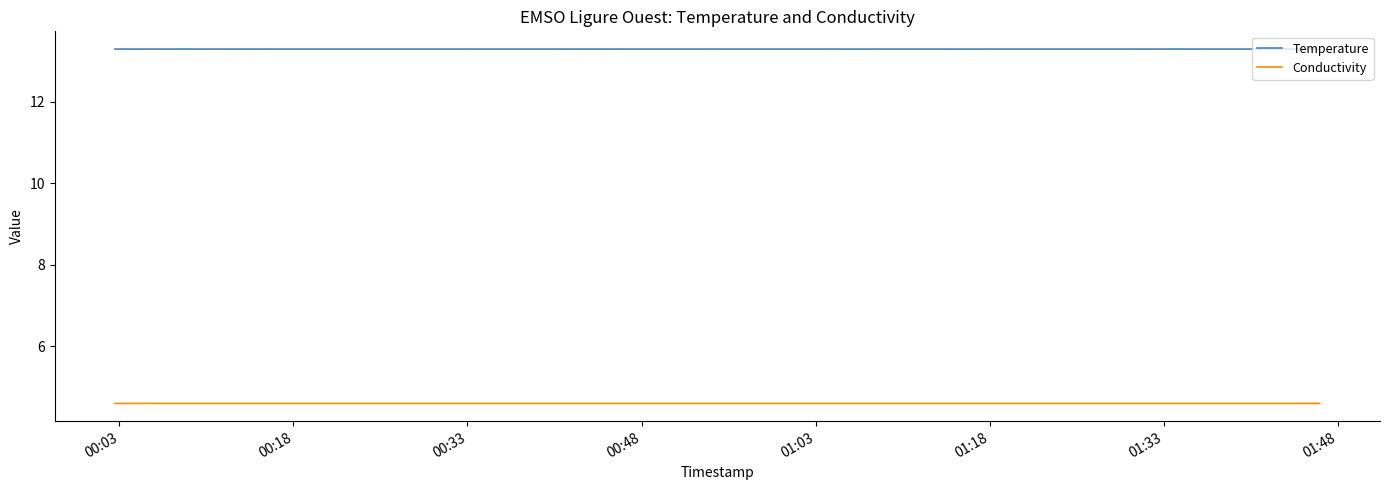

Is this an area chart (filled region under the line)?

No